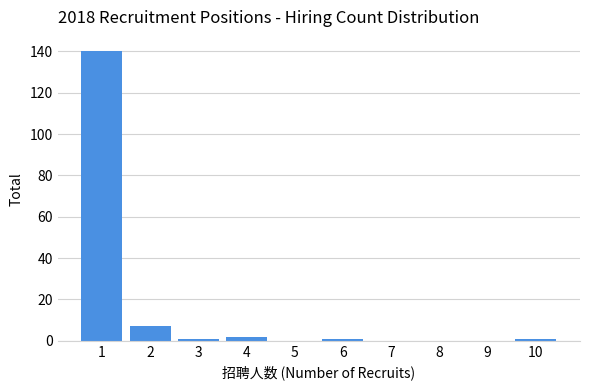

Reading left to right, list all the values displayed in this chart.

1=140	2=7	3=1	4=2	5=0	6=1	7=0	8=0	9=0	10=1